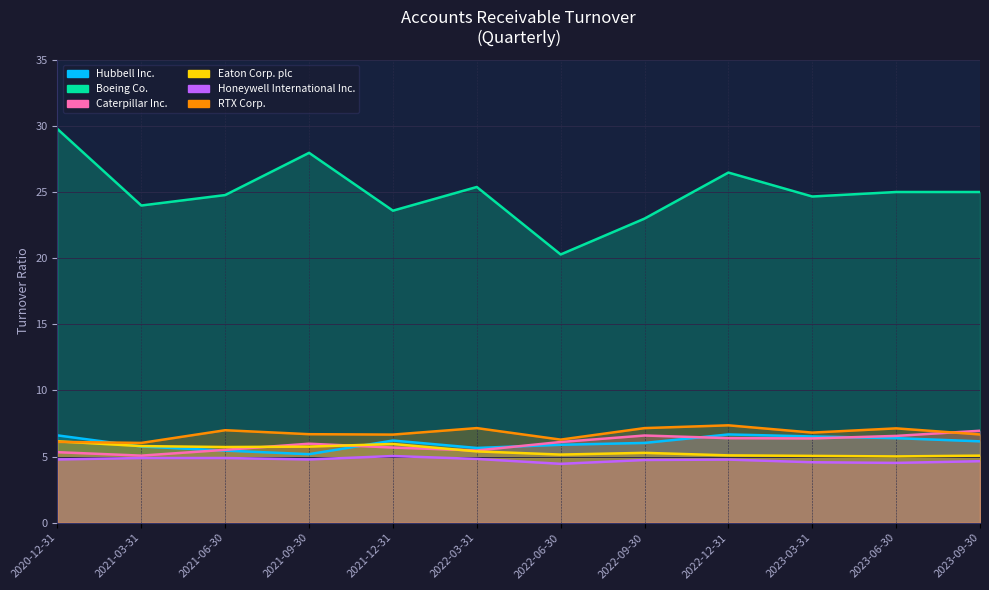

Which series has the widest spread of values?

Boeing Co.